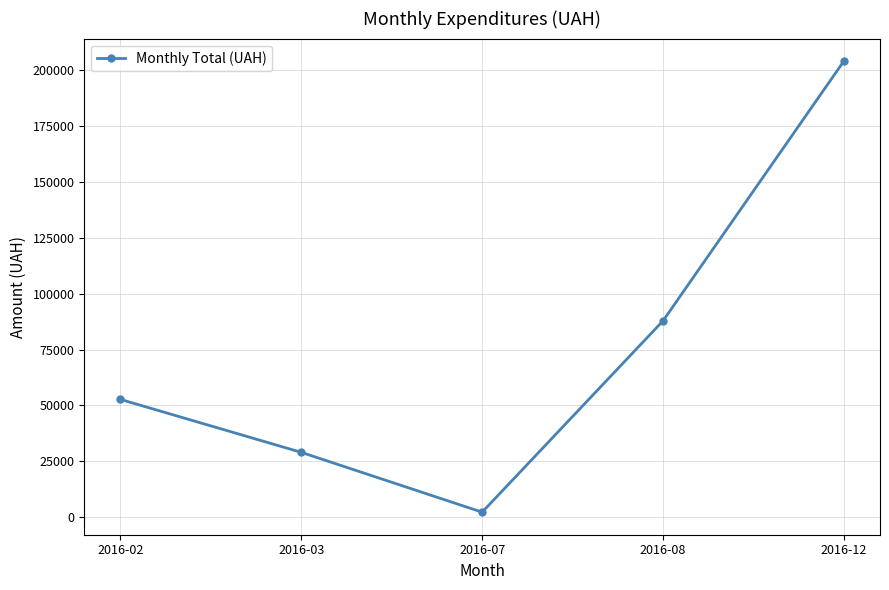

Reading left to right, what are all the values shown in this chart?

2016-02=52697.2	2016-03=28995.4	2016-07=2215.8	2016-08=87847.6	2016-12=204148.4